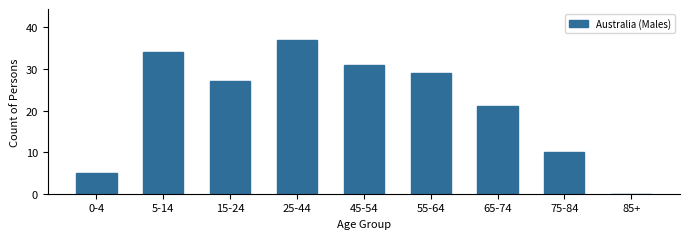

Reading left to right, what are all the values shown in this chart?

0-4=5	5-14=34	15-24=27	25-44=37	45-54=31	55-64=29	65-74=21	75-84=10	85+=0